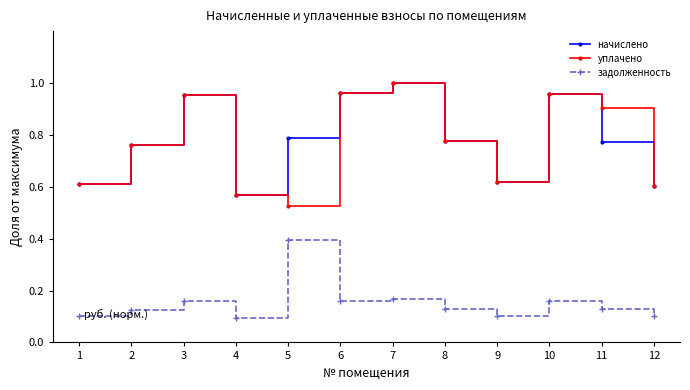

At which category is the sum across all series the highest?

7